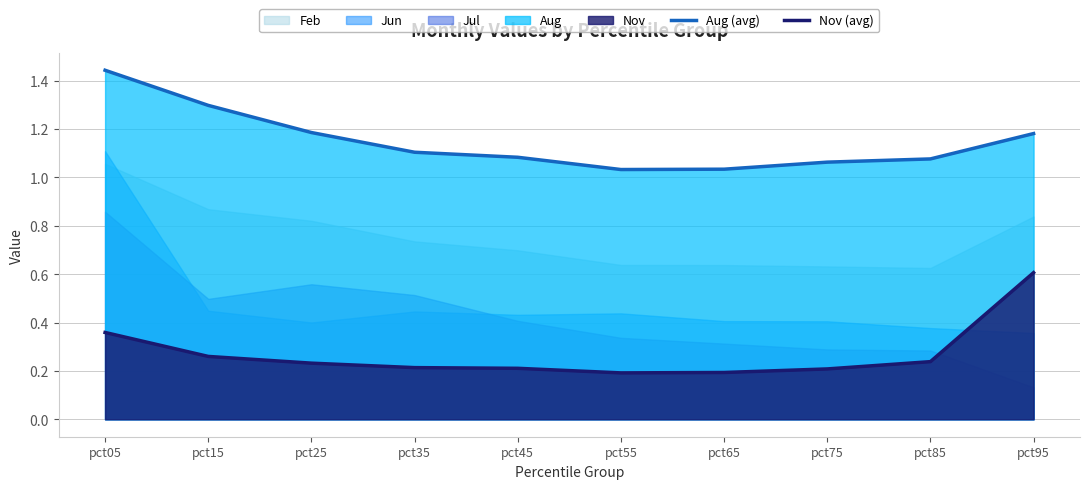

What is the sum of the Nov (avg) values at pct75 and pct45?

0.4